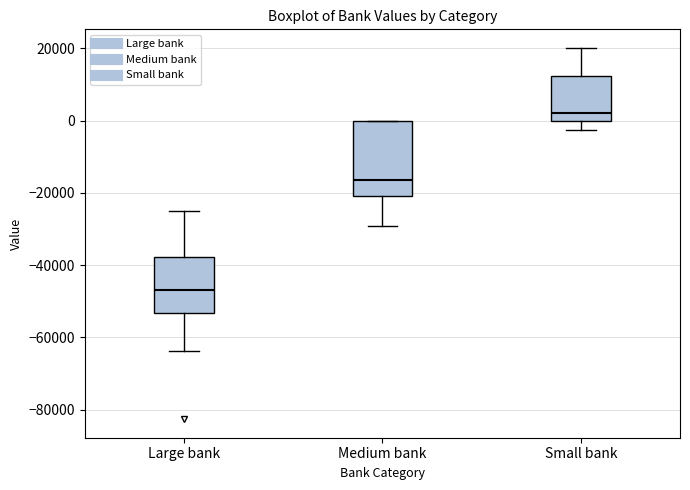

Which box's median line is the lowest?

Large bank